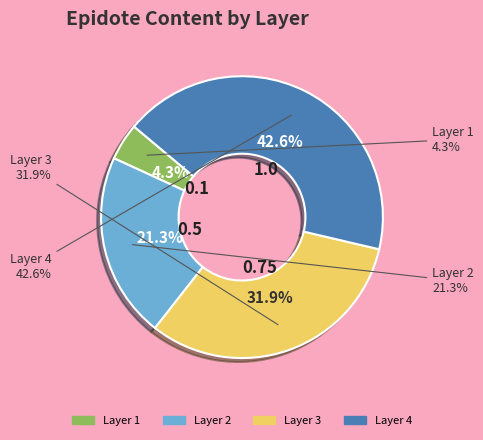

The Layer 4 slice represents 48% of the pie. True or false?

False